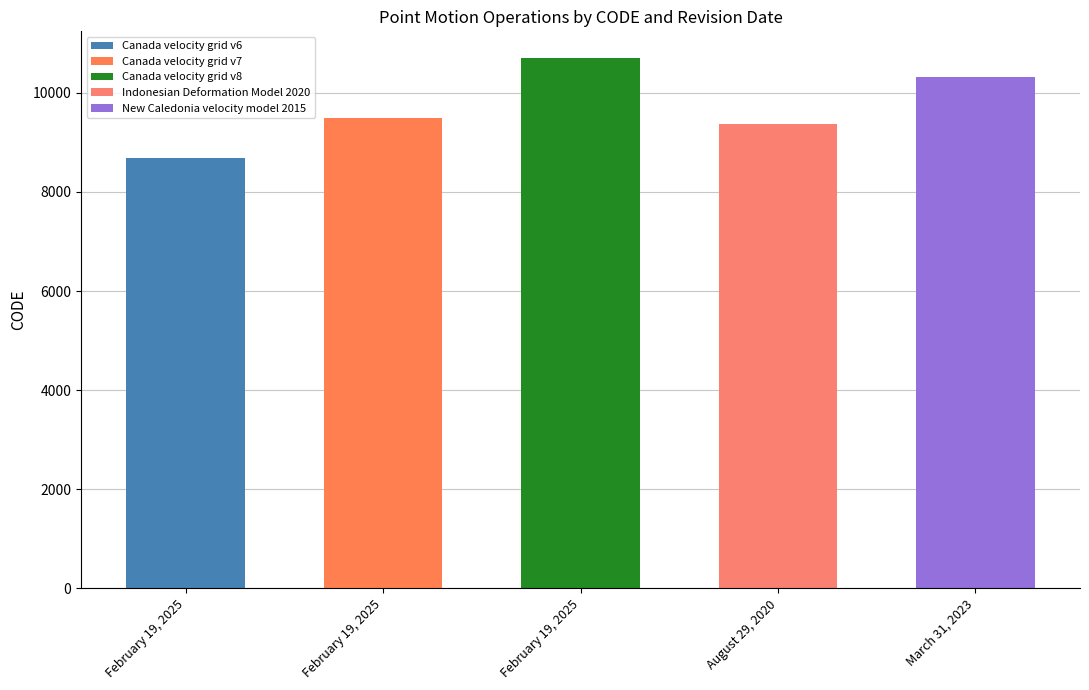

What is the minimum value shown in the chart?

8676